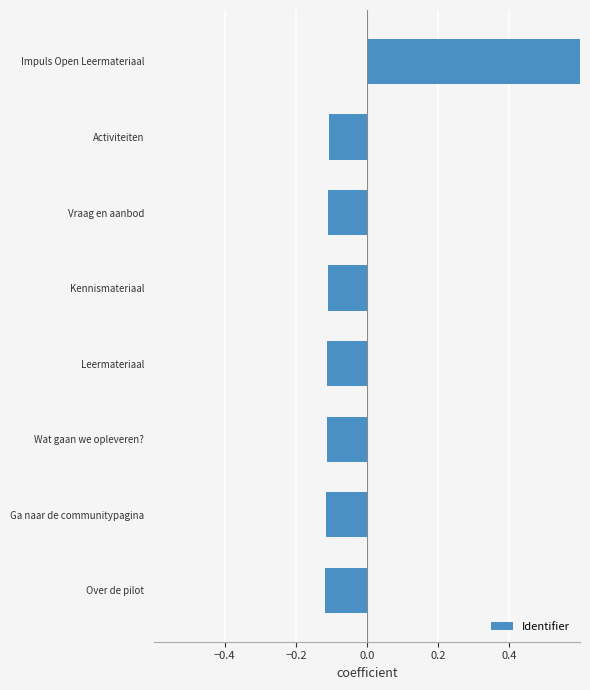

Does the chart contain any negative values?

Yes